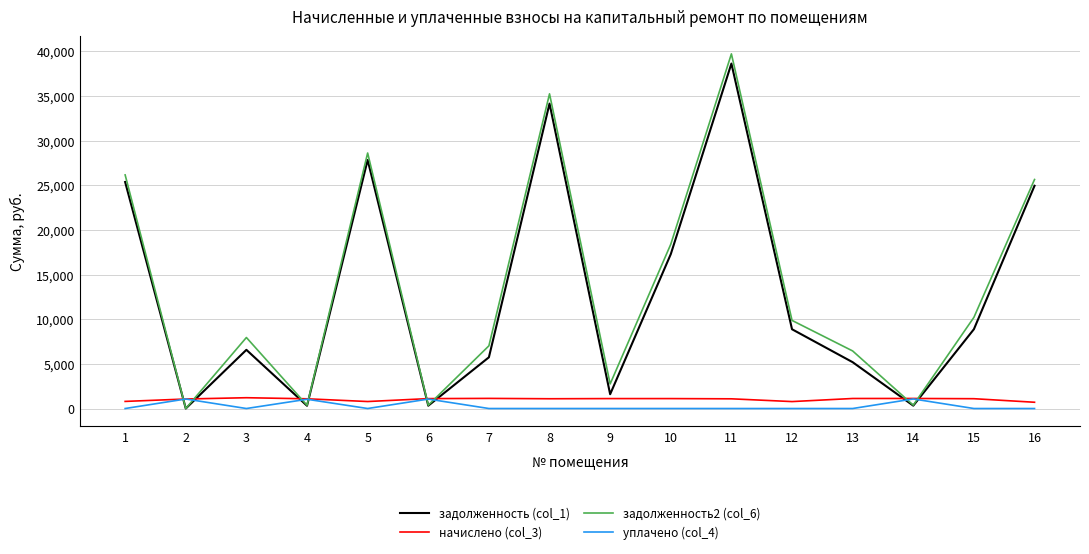

The value of начислено (col_3) at 8 is 1093.5. True or false?

True